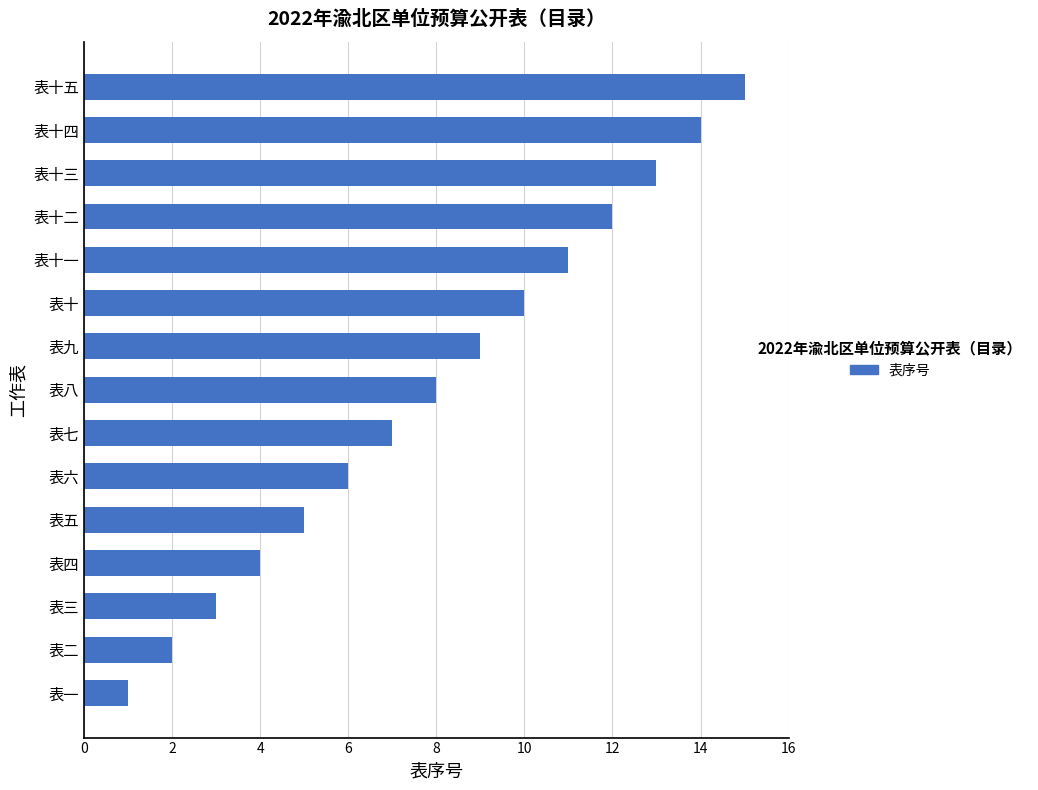

What is the minimum value shown in the chart?

1